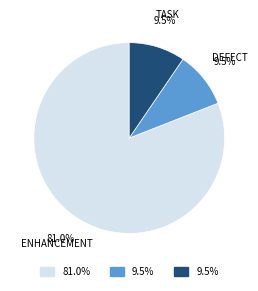

Count the number of slices in the pie.

3